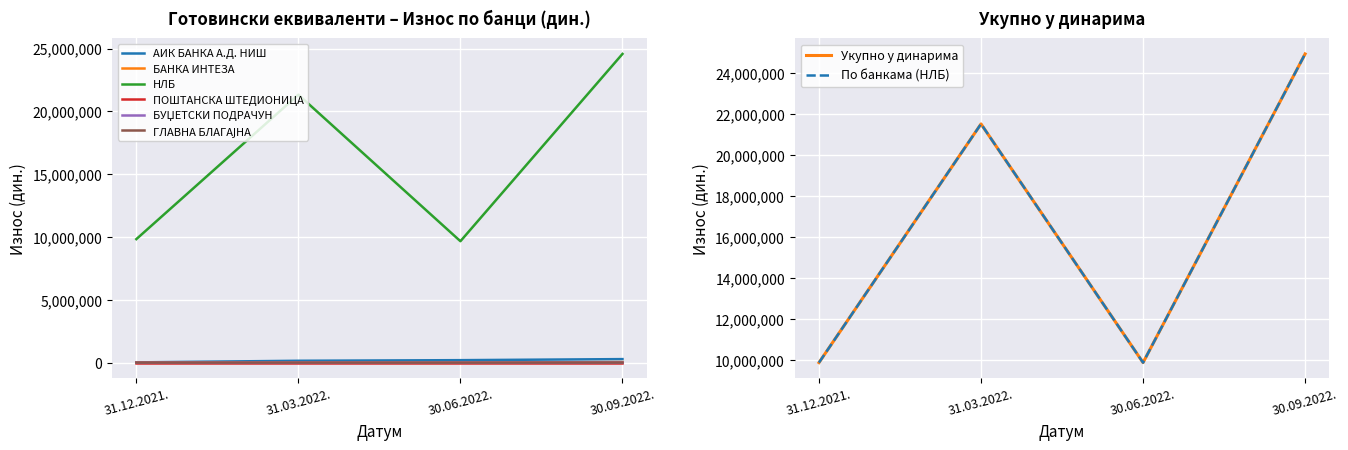

Is the value of ГЛАВНА БЛАГАЈНА at 30.06.2022. greater than the value of НЛБ at 31.03.2022.?

No